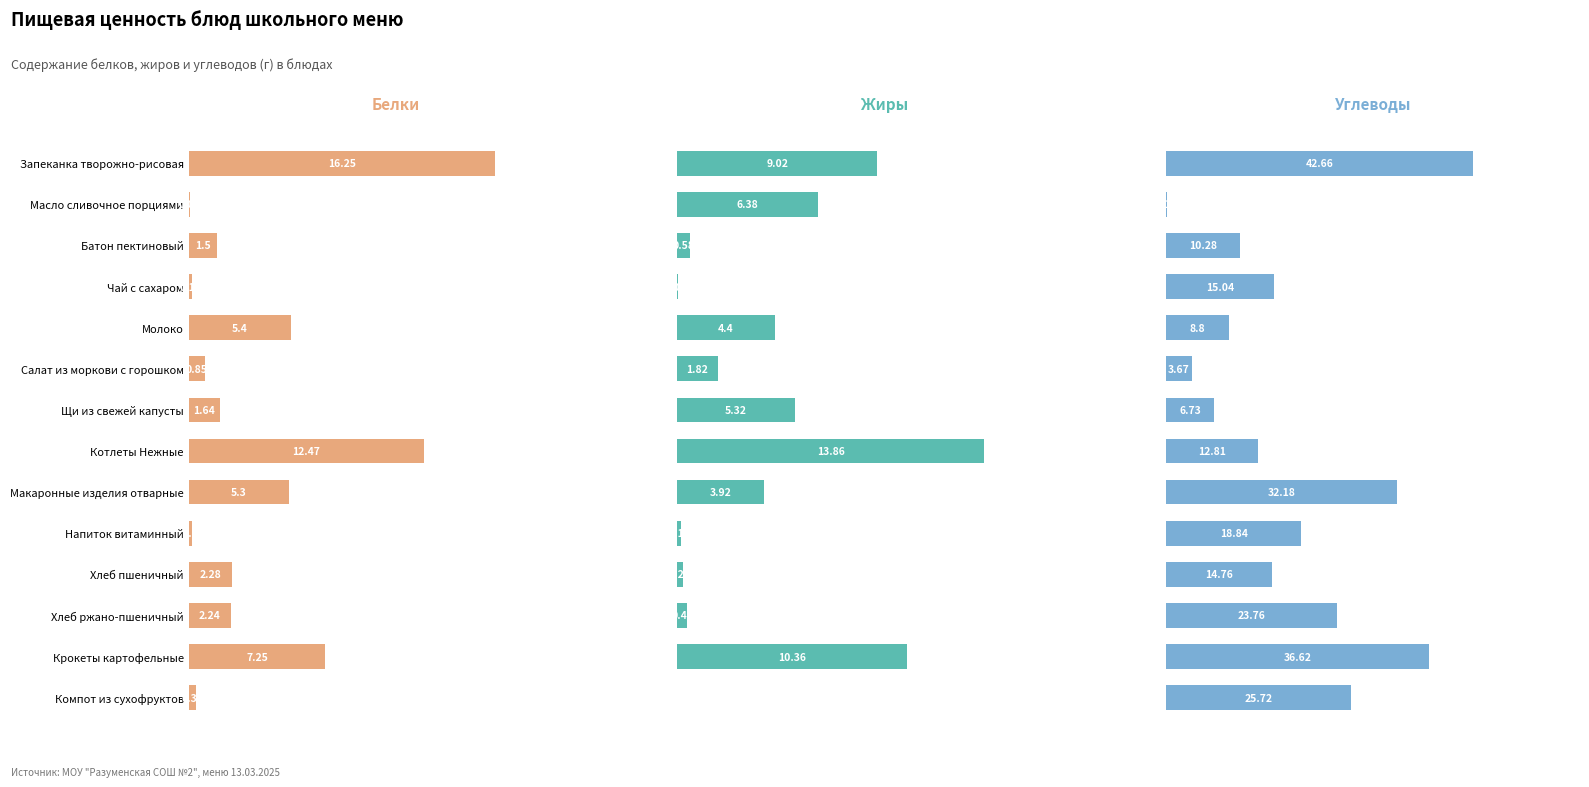

Reading left to right, transcribe all the data shown in this chart.

Белки: 16.2	0.1	1.5	0.2	5.4	0.8	1.6	12.5	5.3	0.2	2.3	2.2	7.2	0.4
Жиры: 9.0	6.4	0.6	0.0	4.4	1.8	5.3	13.9	3.9	0.2	0.2	0.4	10.4	0.0
Углеводы: 42.7	0.1	10.3	15.0	8.8	3.7	6.7	12.8	32.2	18.8	14.8	23.8	36.6	25.7